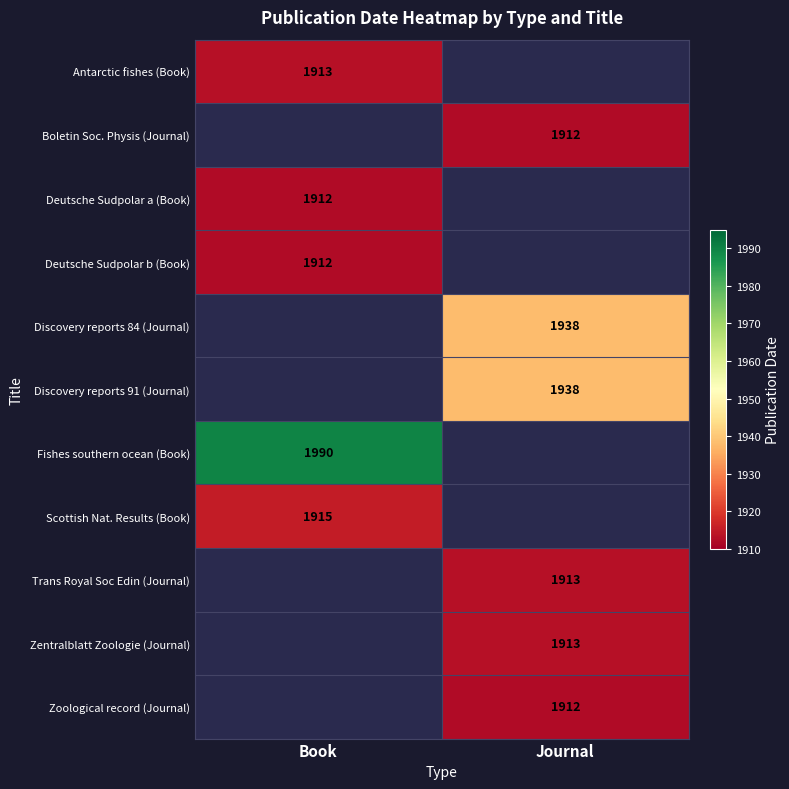

Which has a higher value, Journal or Book?

Book